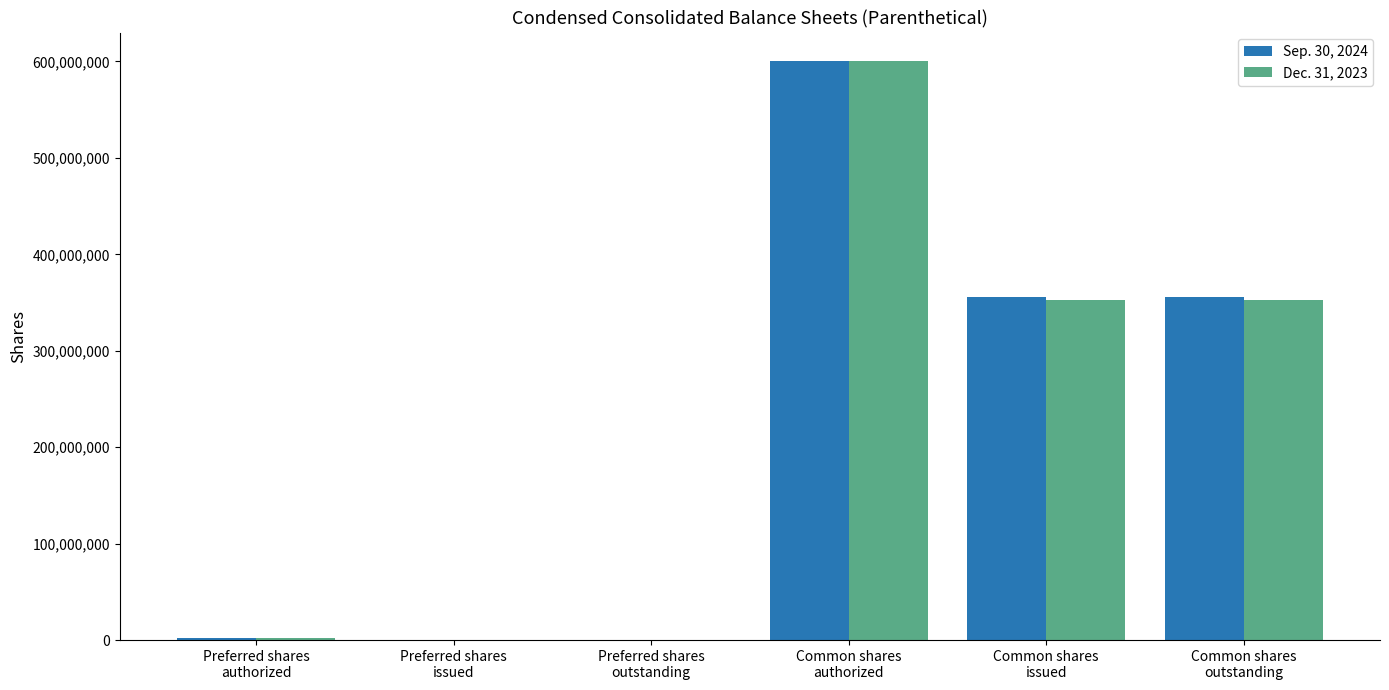

How many groups of bars are there?

6